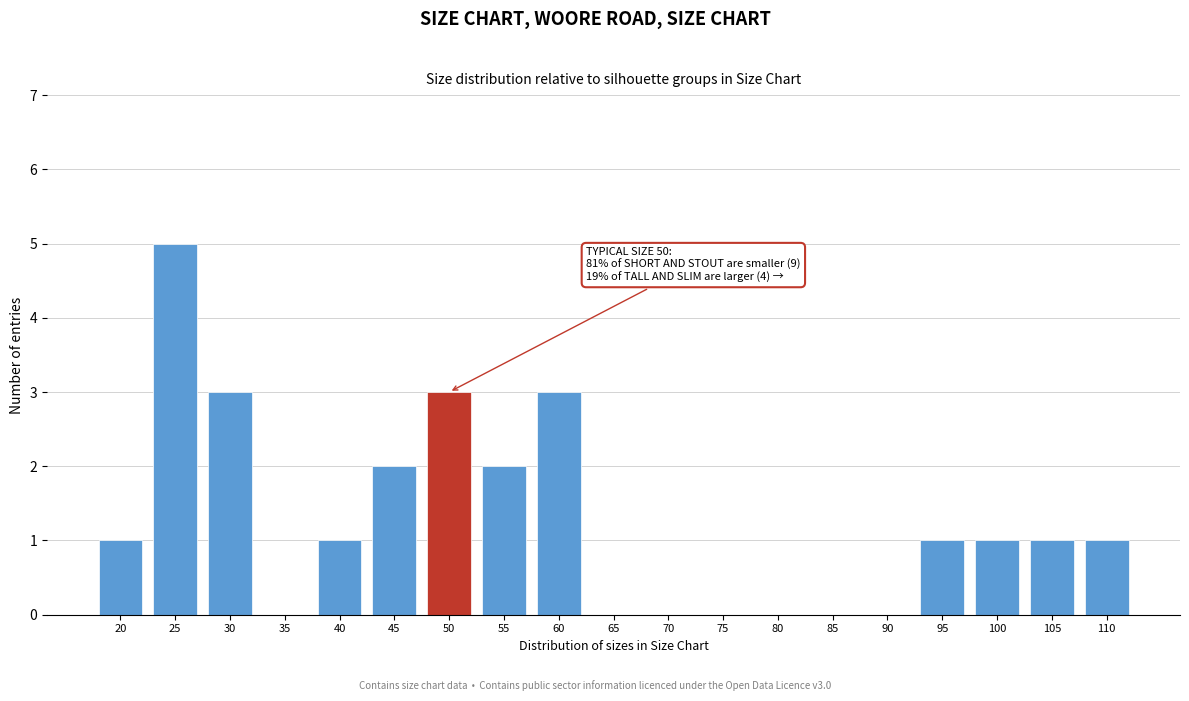

What is the sum of all values?

24